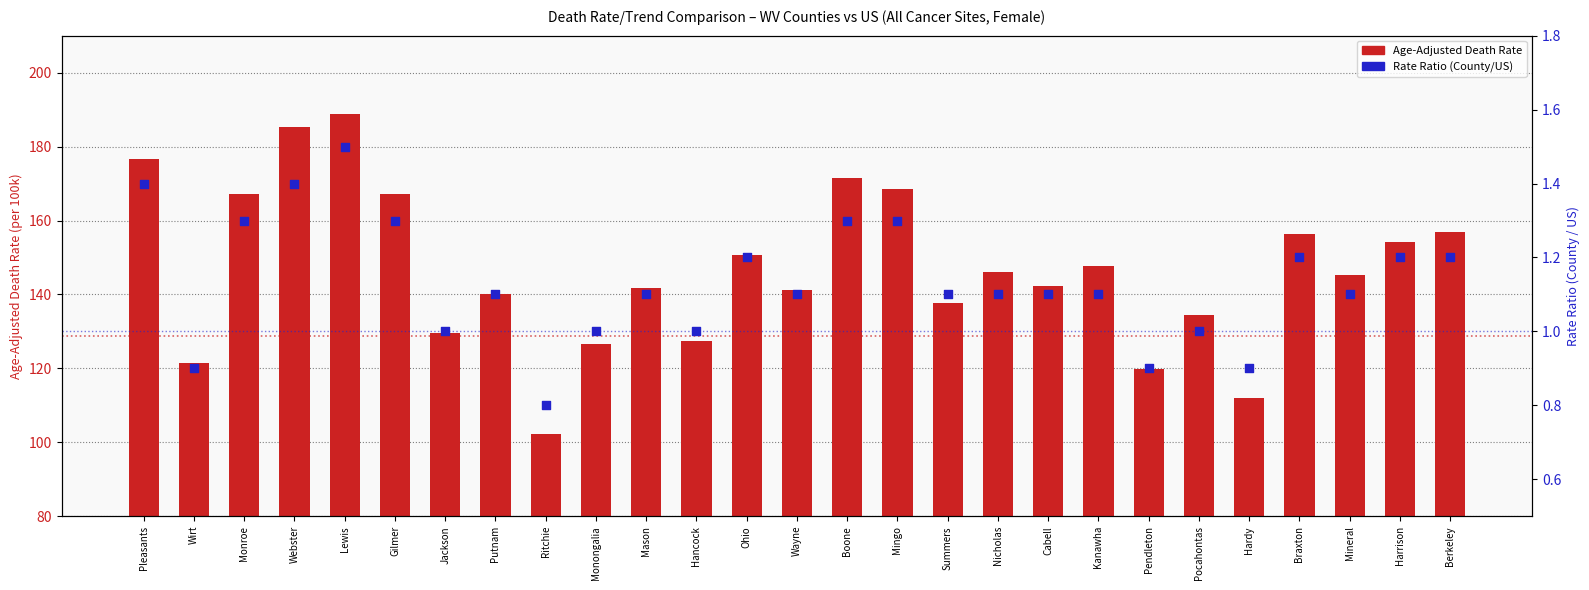

What are all the series names shown in the legend?

Age-Adjusted Death Rate, Rate Ratio (County/US)